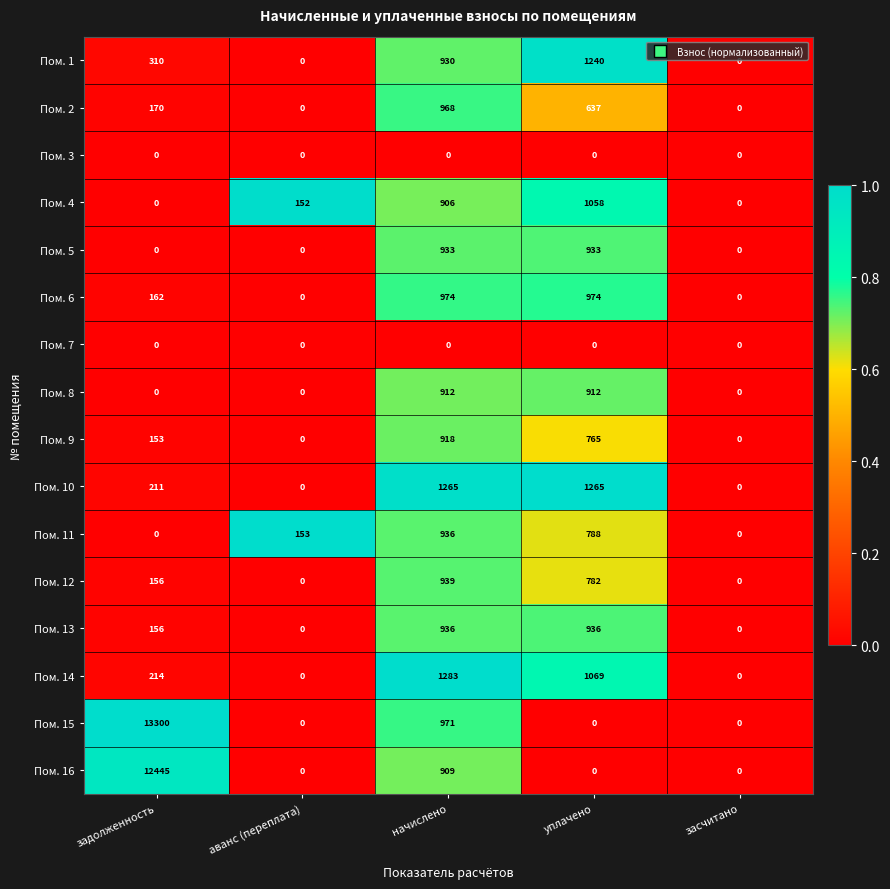

What is the spread (max minus min) of values at уплачено?

1265